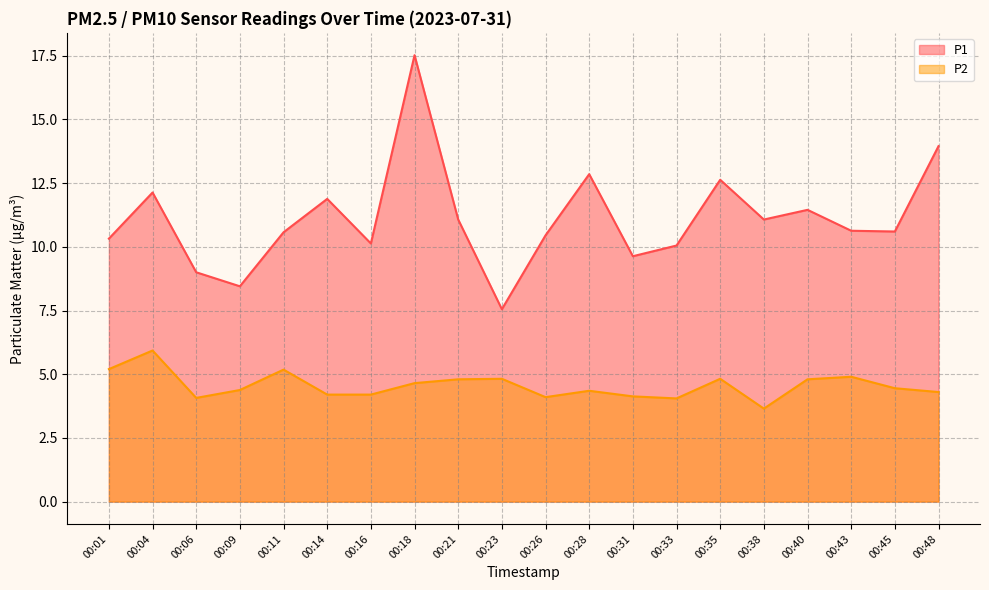

Where is the first local maximum for P1?

00:04